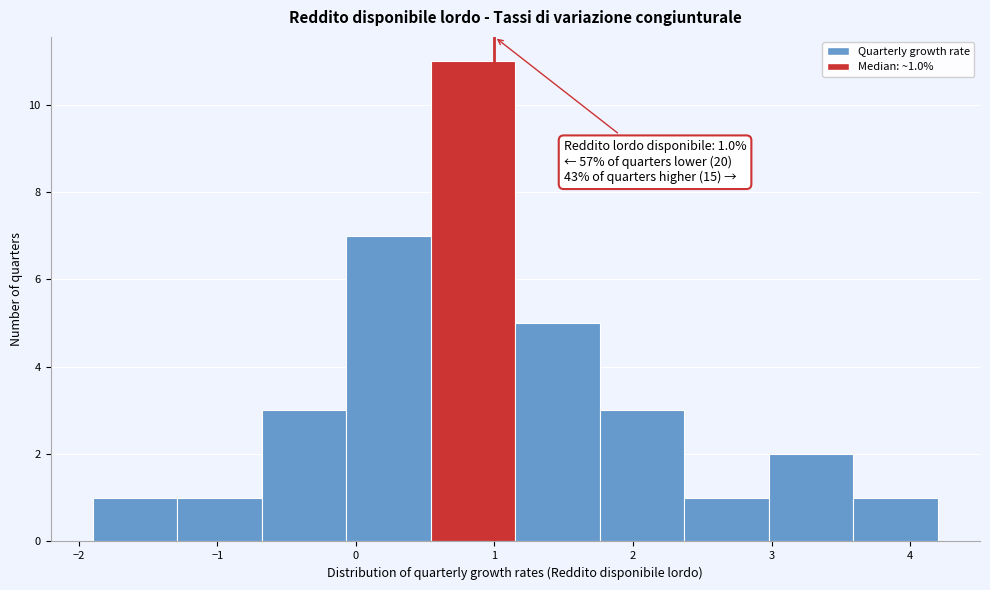

Over which range of the x-axis is the bar tallest?

0.54 to 1.15